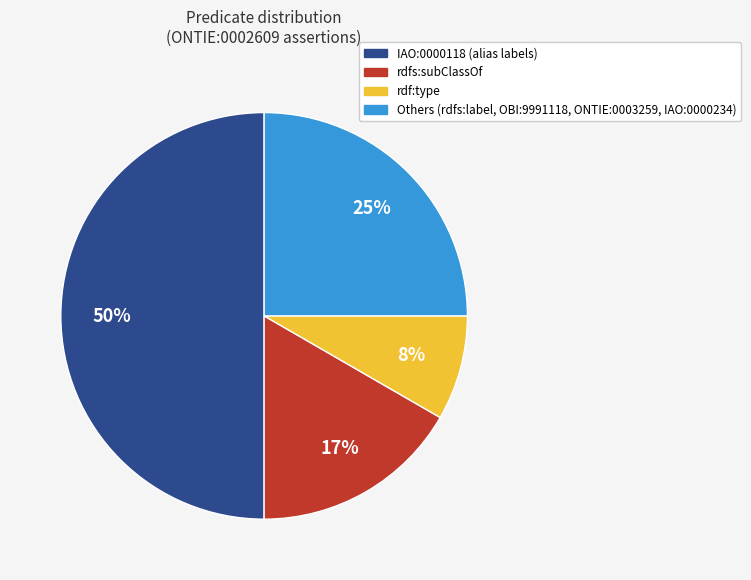

To the nearest percent, what is the average slice percentage?

25%